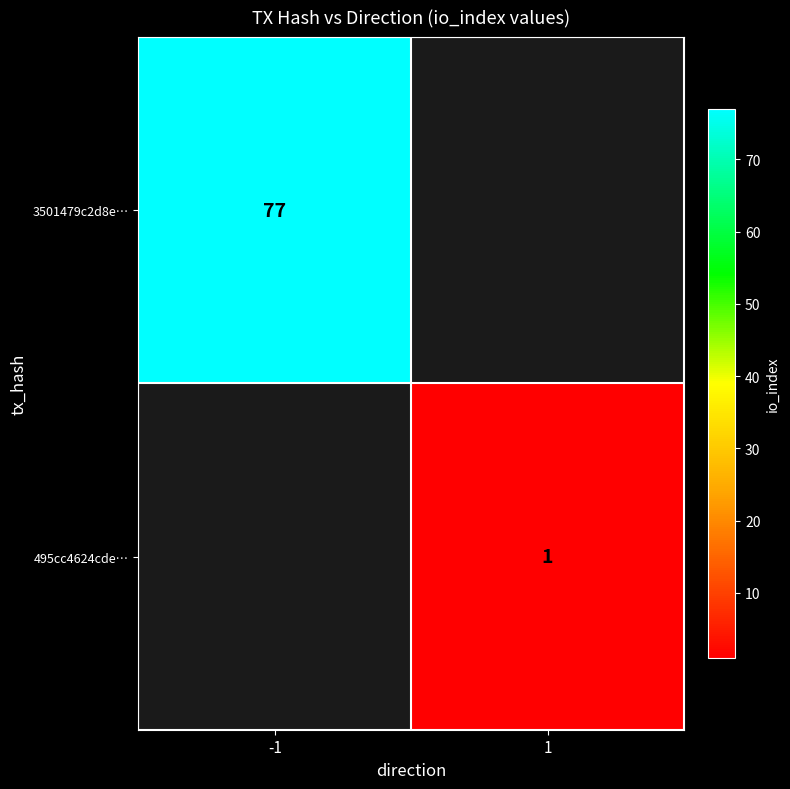

True or false: 3501479c2d8e… has a value of 77 at -1.

True